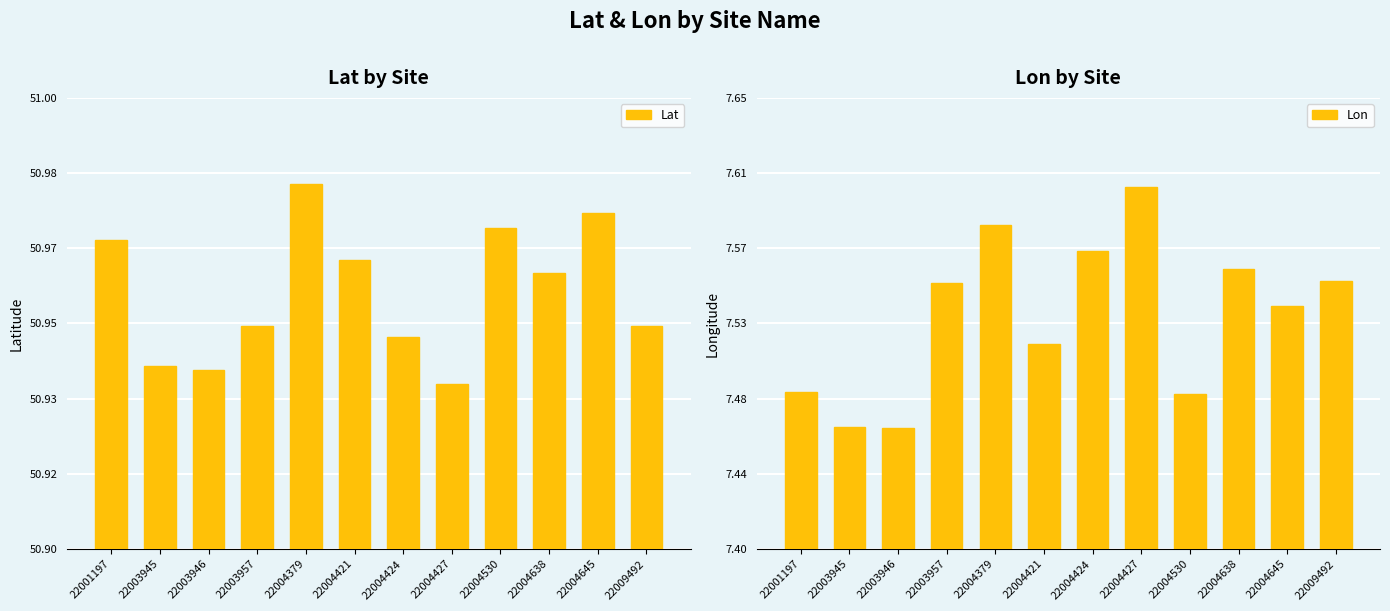

At which label does Lon reach its peak?

22004427